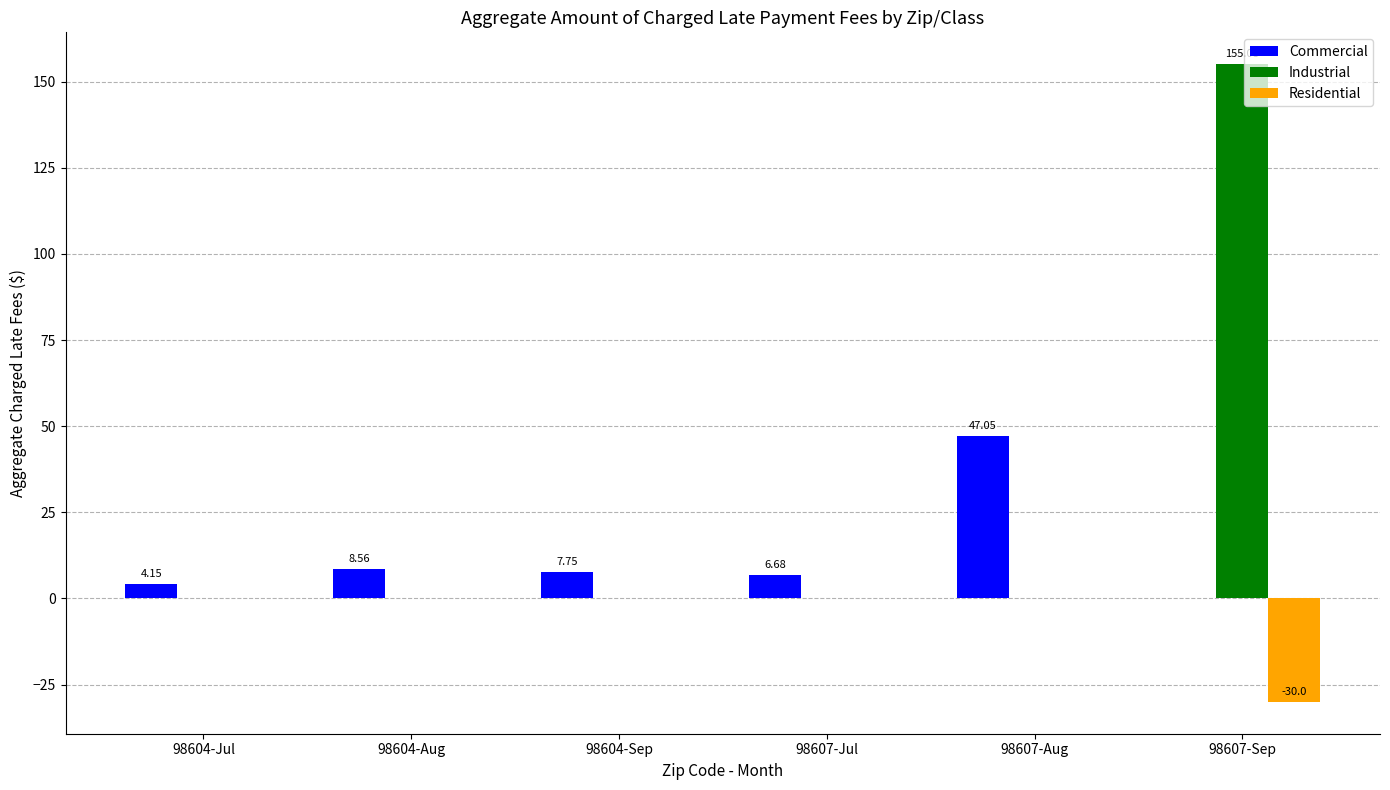

What is the total value across all series at 98604-Aug?

8.6